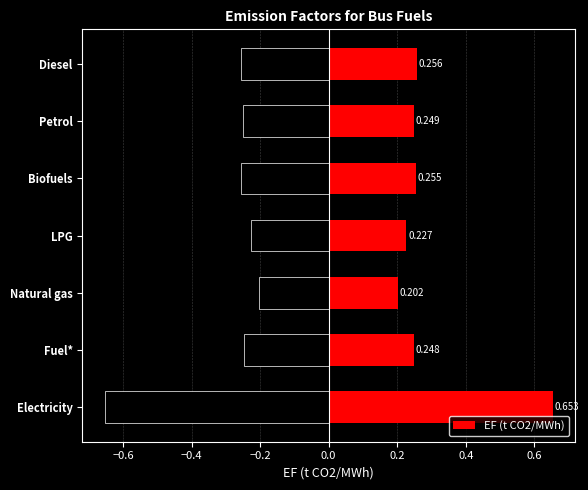

What is the average value?

0.3